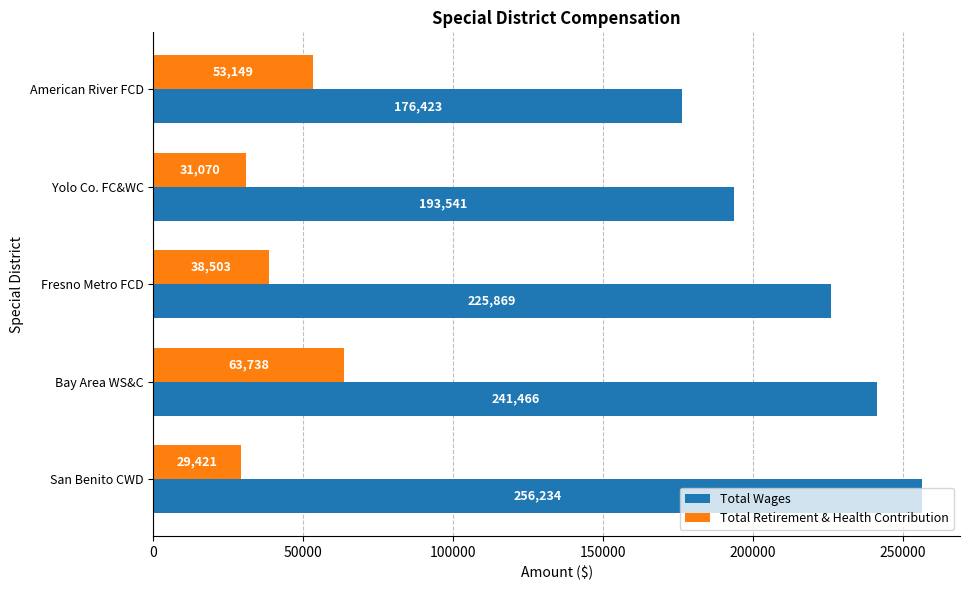

How many series are shown in this chart?

2